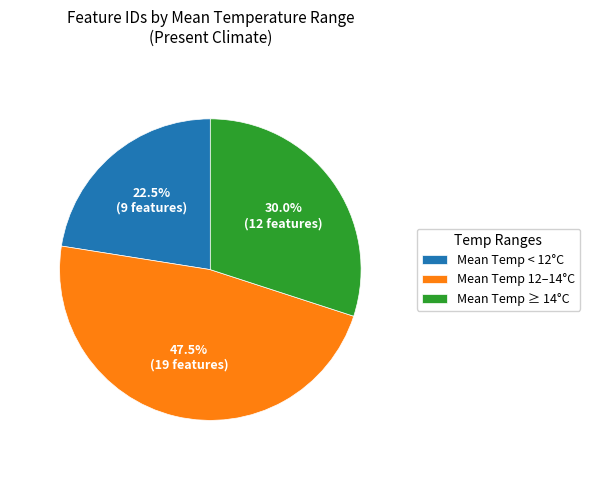

Does Mean Temp ≥ 14°C account for over 50% of the chart?

No